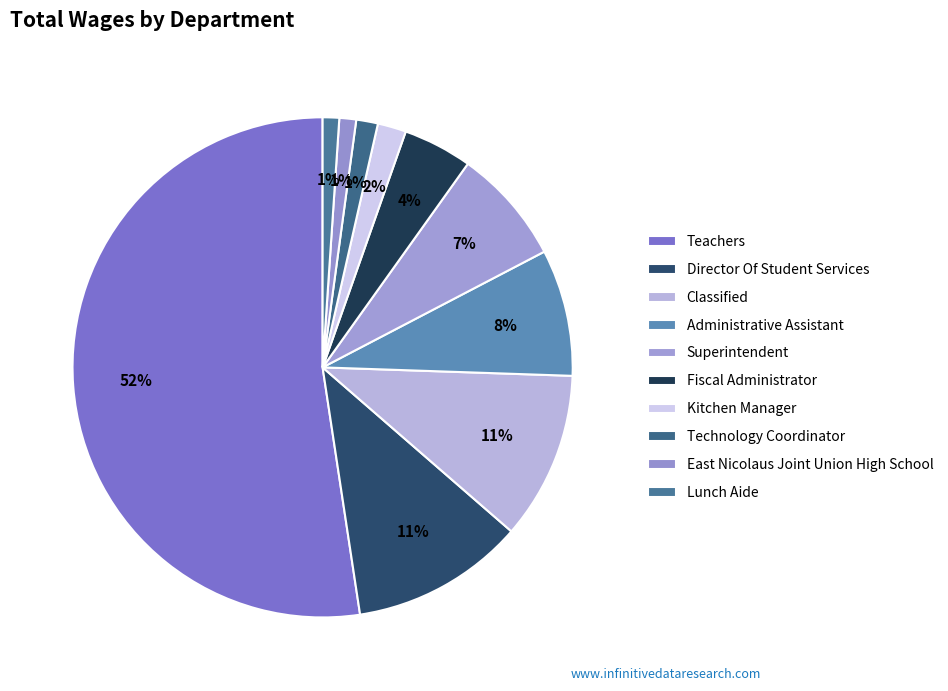

Which category has the biggest portion of the pie?

Teachers